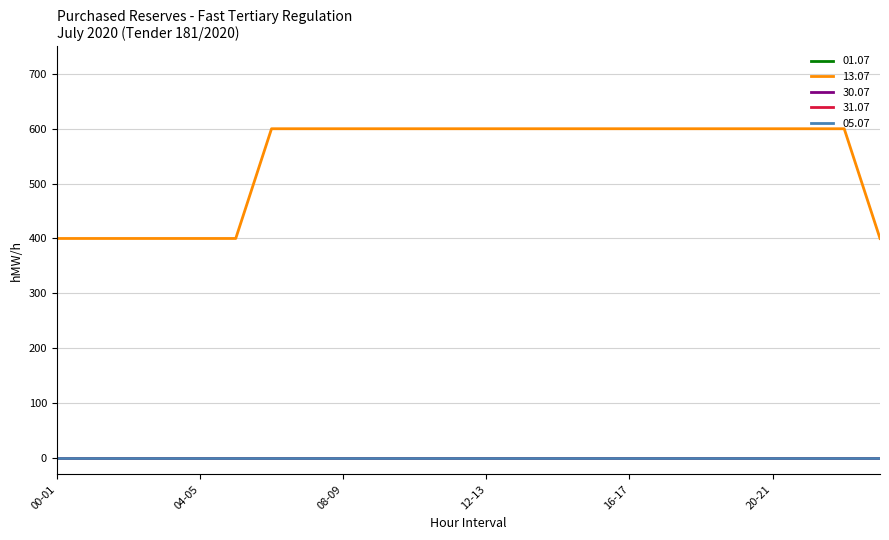

Reading left to right, extract all data points from this chart.

01.07: 00-01=0	01-02=0	02-03=0	03-04=0	04-05=0	05-06=0	06-07=0	07-08=0	08-09=0	09-10=0	10-11=0	11-12=0	12-13=0	13-14=0	14-15=0	15-16=0	16-17=0	17-18=0	18-19=0	19-20=0	20-21=0	21-22=0	22-23=0	23-24=0
13.07: 00-01=400	01-02=400	02-03=400	03-04=400	04-05=400	05-06=400	06-07=600	07-08=600	08-09=600	09-10=600	10-11=600	11-12=600	12-13=600	13-14=600	14-15=600	15-16=600	16-17=600	17-18=600	18-19=600	19-20=600	20-21=600	21-22=600	22-23=600	23-24=400
30.07: 00-01=0	01-02=0	02-03=0	03-04=0	04-05=0	05-06=0	06-07=0	07-08=0	08-09=0	09-10=0	10-11=0	11-12=0	12-13=0	13-14=0	14-15=0	15-16=0	16-17=0	17-18=0	18-19=0	19-20=0	20-21=0	21-22=0	22-23=0	23-24=0
31.07: 00-01=0	01-02=0	02-03=0	03-04=0	04-05=0	05-06=0	06-07=0	07-08=0	08-09=0	09-10=0	10-11=0	11-12=0	12-13=0	13-14=0	14-15=0	15-16=0	16-17=0	17-18=0	18-19=0	19-20=0	20-21=0	21-22=0	22-23=0	23-24=0
05.07: 00-01=0	01-02=0	02-03=0	03-04=0	04-05=0	05-06=0	06-07=0	07-08=0	08-09=0	09-10=0	10-11=0	11-12=0	12-13=0	13-14=0	14-15=0	15-16=0	16-17=0	17-18=0	18-19=0	19-20=0	20-21=0	21-22=0	22-23=0	23-24=0